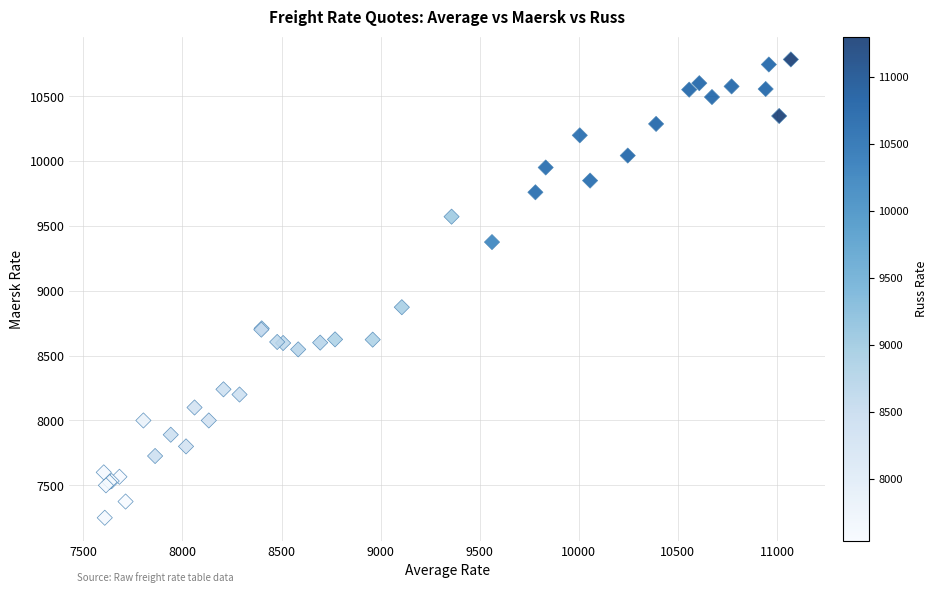

What Y value in the scatter plot is closest to 9016?

8873